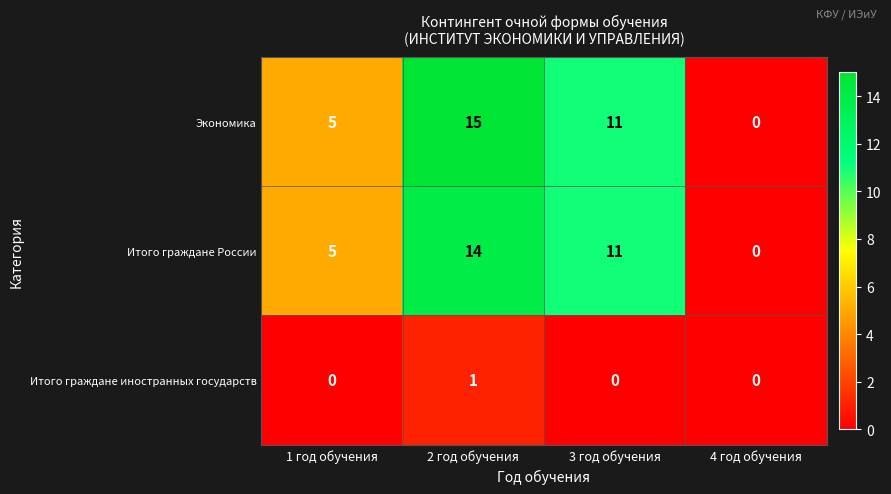

What is the spread (max minus min) of values at 3 год обучения?

11